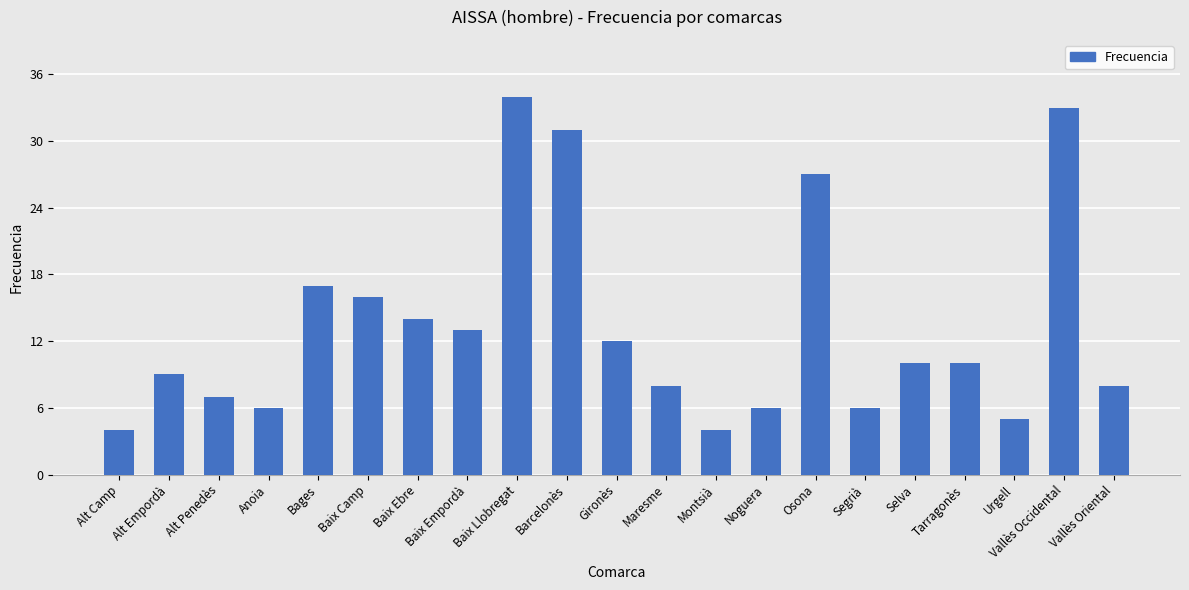

How many series are shown in this chart?

1